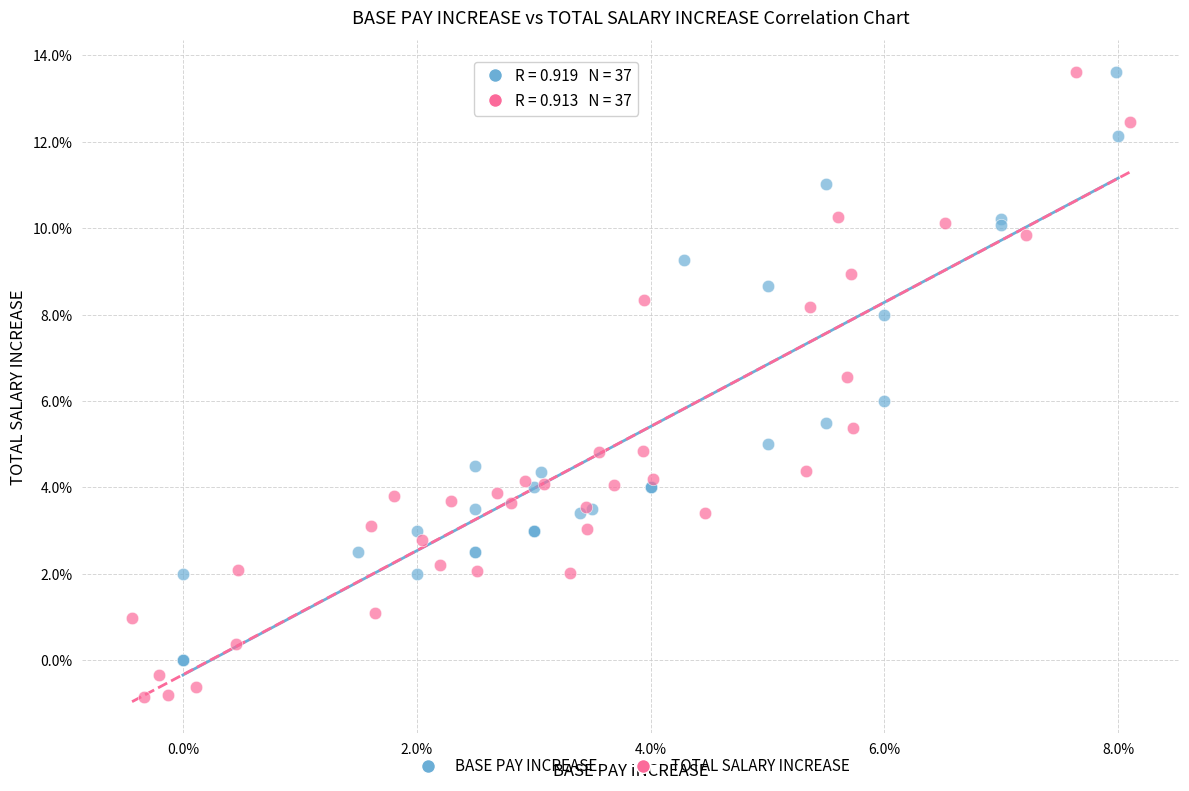

What are all the series names shown in the legend?

BASE PAY INCREASE, TOTAL SALARY INCREASE